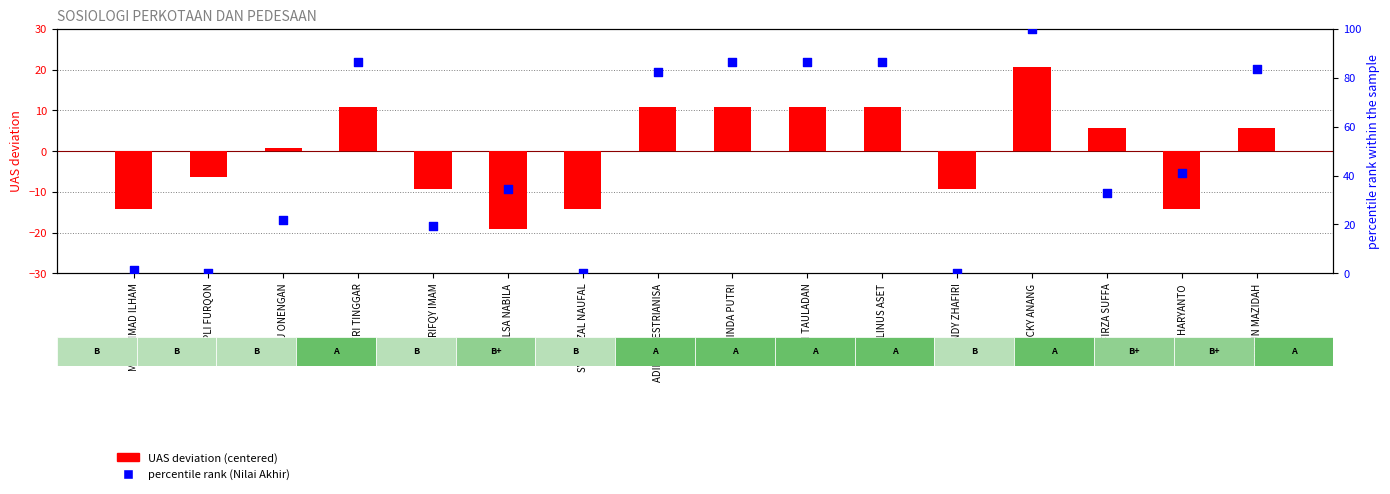

At how many categories does at least one series exceed 88?

1